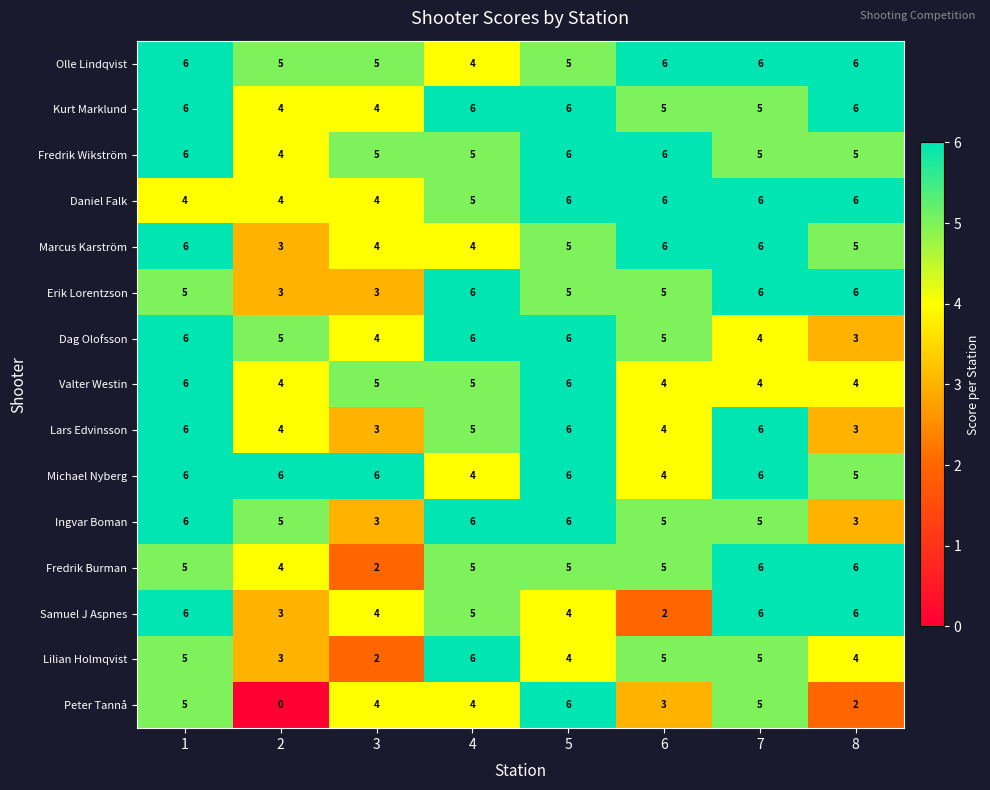

What is the total value across all series at 6?

71